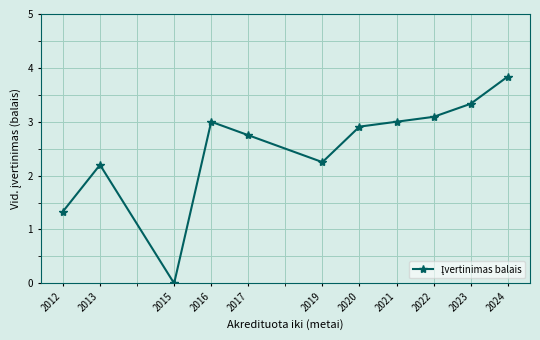

What is the difference between the values at 2022 and 2021?

0.1